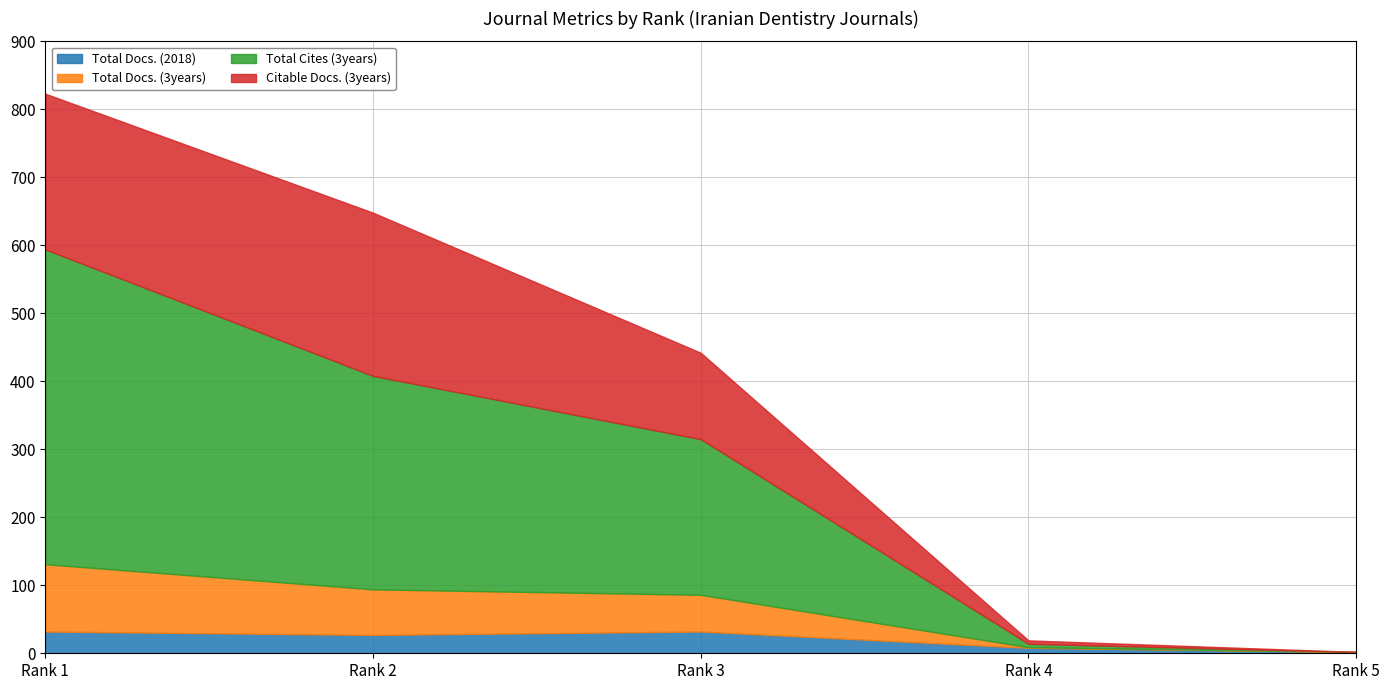

True or false: Citable Docs. (3years) and Total Cites (3years) cross at least once.

False